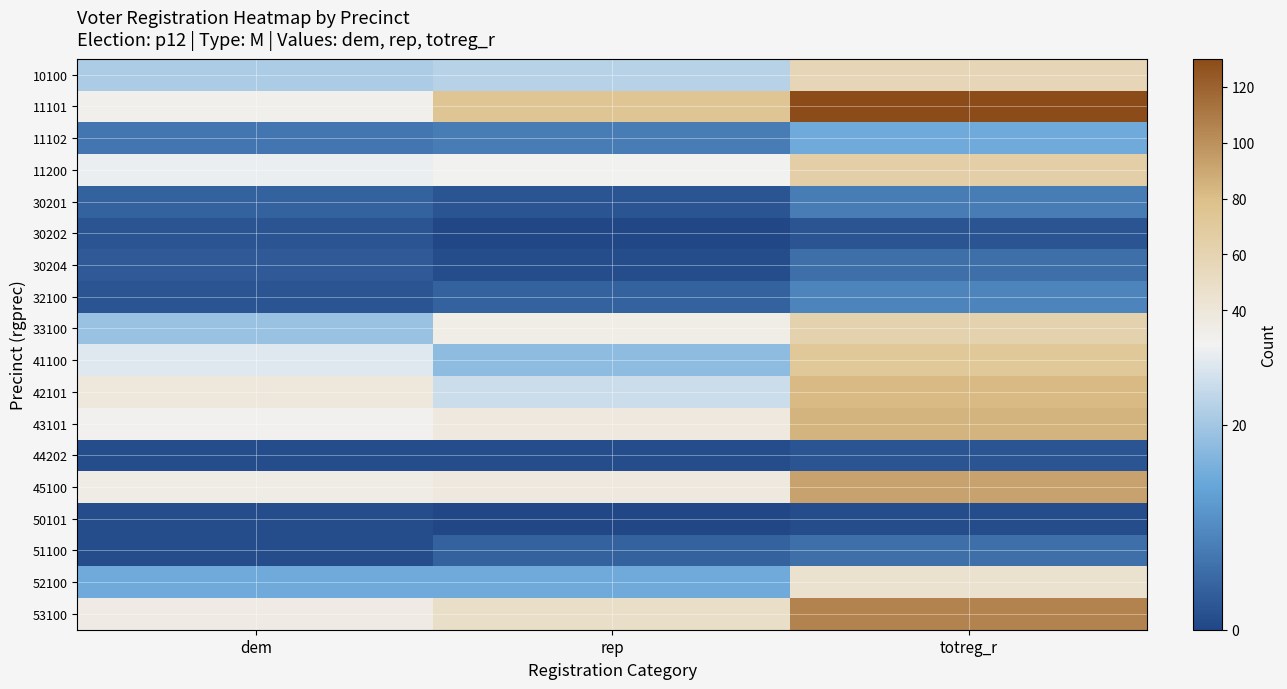

What is the difference between the highest and lowest values at dem?

38